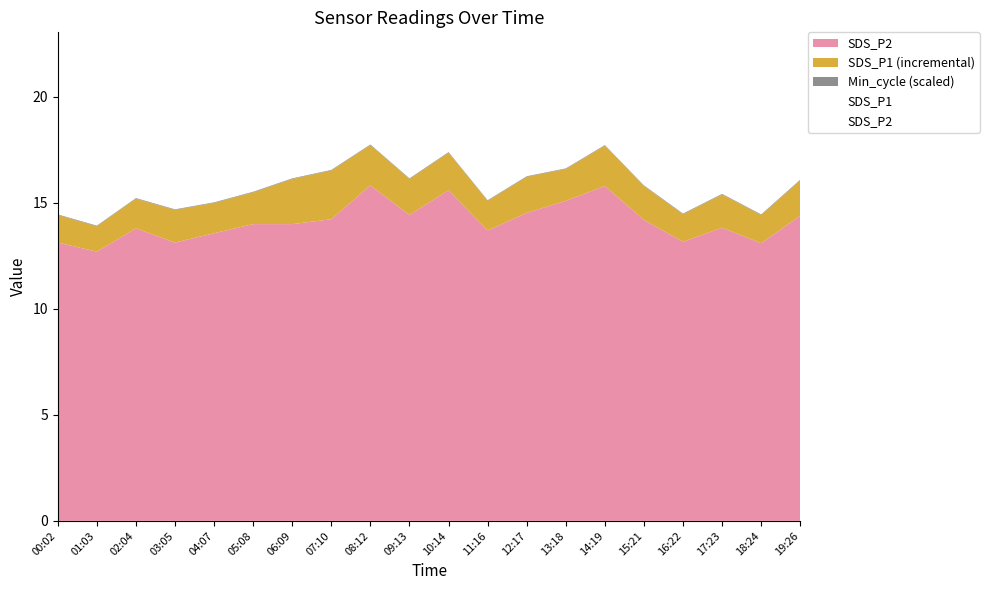

True or false: SDS_P1 has more than 2 interior local peaks.

True